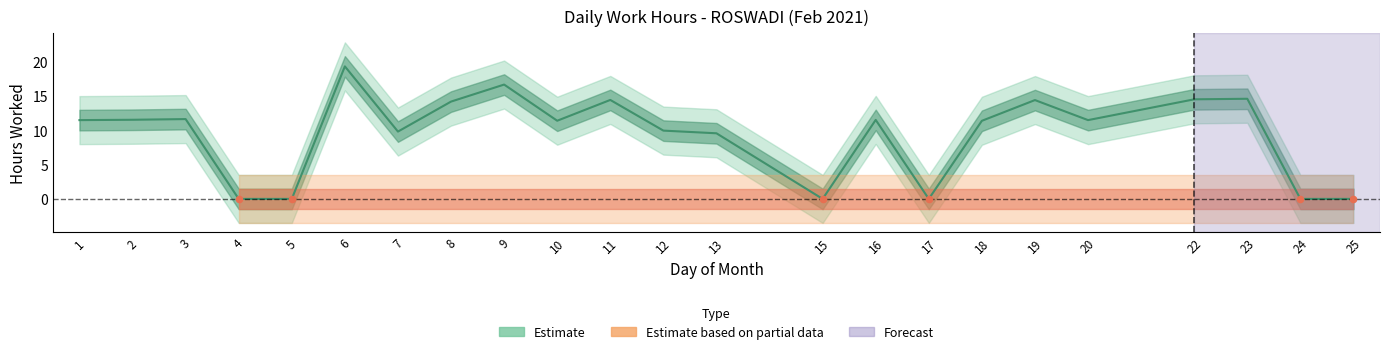

What is the change in value from 9 to 10?

-5.3